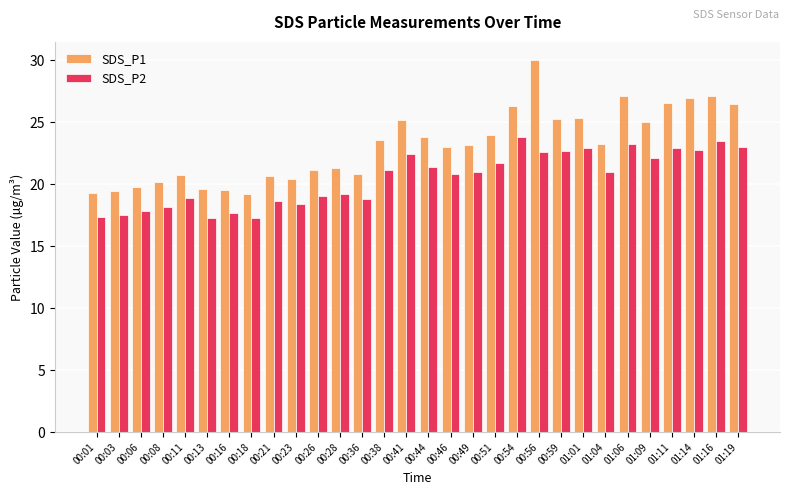

List the series in order of their overall mean, highest first.

SDS_P1, SDS_P2